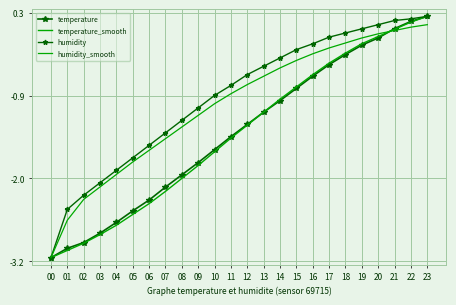

What is the total value across all series at 07?

-7.1